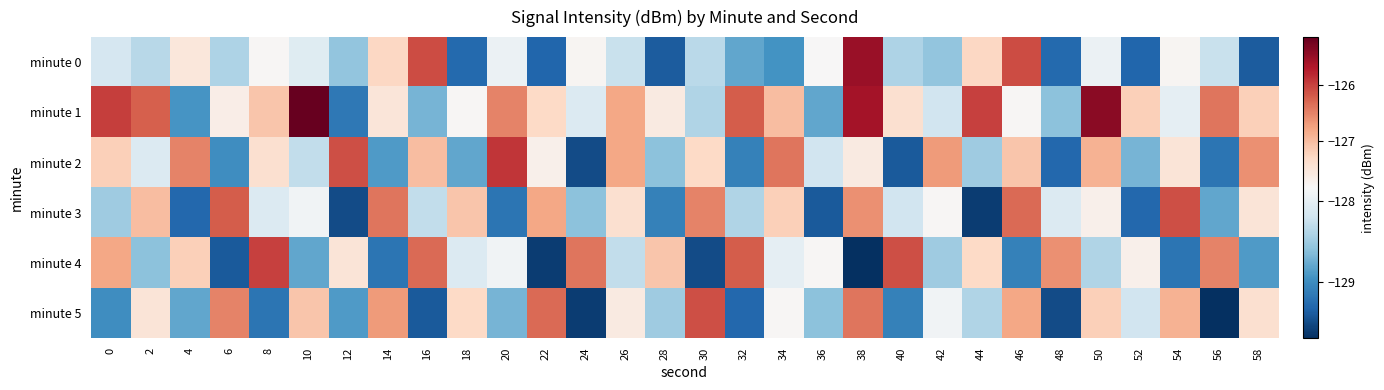

Reading left to right, what are all the values shown in this chart?

minute 0: 0=-128.2	2=-128.3	4=-127.5	6=-128.4	8=-127.8	10=-128.1	12=-128.6	14=-127.3	16=-126.1	18=-129.3	20=-128.0	22=-129.3	24=-127.8	26=-128.3	28=-129.4	30=-128.3	32=-128.8	34=-128.9	36=-127.8	38=-125.5	40=-128.4	42=-128.6	44=-127.3	46=-126.1	48=-129.3	50=-128.0	52=-129.3	54=-127.8	56=-128.3	58=-129.4
minute 1: 0=-126.0	2=-126.2	4=-128.9	6=-127.7	8=-127.1	10=-125.1	12=-129.2	14=-127.5	16=-128.7	18=-127.8	20=-126.5	22=-127.3	24=-128.1	26=-126.8	28=-127.6	30=-128.4	32=-126.2	34=-127.0	36=-128.8	38=-125.6	40=-127.4	42=-128.2	44=-126.0	46=-127.8	48=-128.6	50=-125.4	52=-127.2	54=-128.0	56=-126.4	58=-127.2
minute 2: 0=-127.2	2=-128.1	4=-126.5	6=-129.0	8=-127.4	10=-128.3	12=-126.1	14=-128.9	16=-127.0	18=-128.8	20=-125.9	22=-127.7	24=-129.5	26=-126.8	28=-128.6	30=-127.3	32=-129.1	34=-126.4	36=-128.2	38=-127.6	40=-129.4	42=-126.7	44=-128.5	46=-127.1	48=-129.3	50=-126.9	52=-128.7	54=-127.5	56=-129.2	58=-126.6
minute 3: 0=-128.5	2=-127.0	4=-129.3	6=-126.2	8=-128.1	10=-127.9	12=-129.5	14=-126.4	16=-128.3	18=-127.1	20=-129.2	22=-126.8	24=-128.6	26=-127.4	28=-129.1	30=-126.5	32=-128.4	34=-127.2	36=-129.4	38=-126.6	40=-128.2	42=-127.8	44=-129.6	46=-126.3	48=-128.1	50=-127.7	52=-129.3	54=-126.1	56=-128.8	58=-127.5
minute 4: 0=-126.8	2=-128.6	4=-127.2	6=-129.4	8=-126.0	10=-128.8	12=-127.5	14=-129.2	16=-126.3	18=-128.1	20=-127.9	22=-129.6	24=-126.4	26=-128.3	28=-127.1	30=-129.5	32=-126.2	34=-128.0	36=-127.8	38=-129.7	40=-126.1	42=-128.5	44=-127.3	46=-129.1	48=-126.6	50=-128.4	52=-127.7	54=-129.2	56=-126.5	58=-128.9
minute 5: 0=-129.0	2=-127.5	4=-128.8	6=-126.5	8=-129.2	10=-127.1	12=-128.9	14=-126.7	16=-129.4	18=-127.3	20=-128.7	22=-126.3	24=-129.6	26=-127.6	28=-128.5	30=-126.1	32=-129.3	34=-127.8	36=-128.6	38=-126.4	40=-129.1	42=-127.9	44=-128.4	46=-126.8	48=-129.5	50=-127.2	52=-128.2	54=-126.9	56=-129.7	58=-127.4